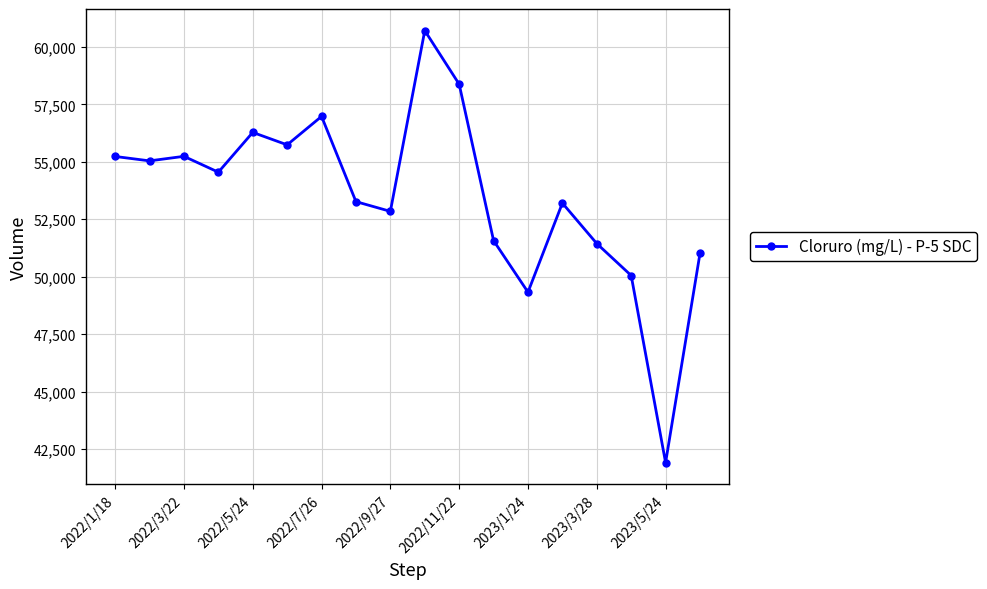

How many data points are less than 54547?

9